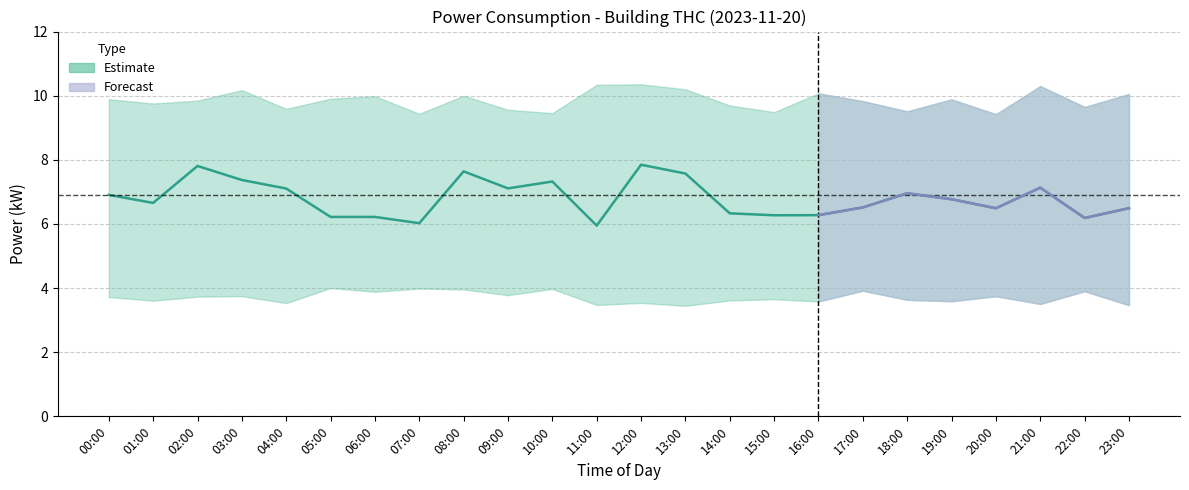

True or false: thc_lower has more than 1 points higher than both neighbors.

True